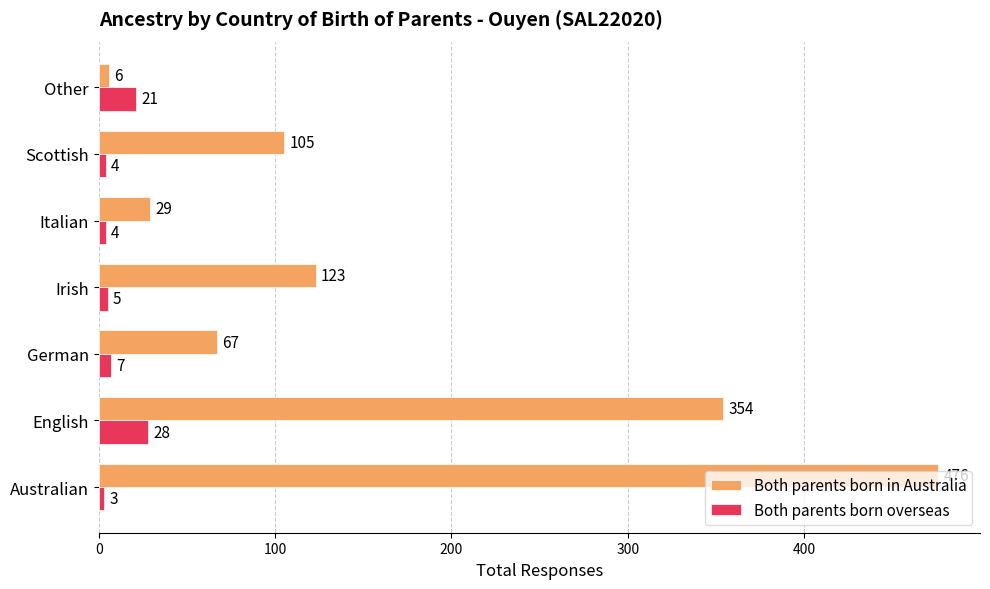

List the labels in order of Both parents born in Australia value, largest first.

Australian, English, Irish, Scottish, German, Italian, Other